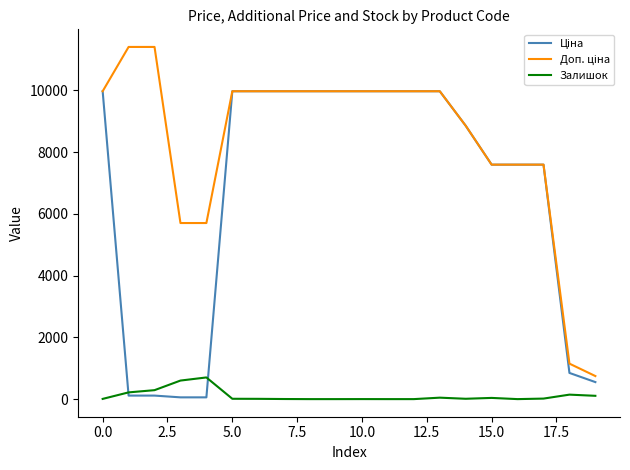

What is the greatest value displayed?

11410.0